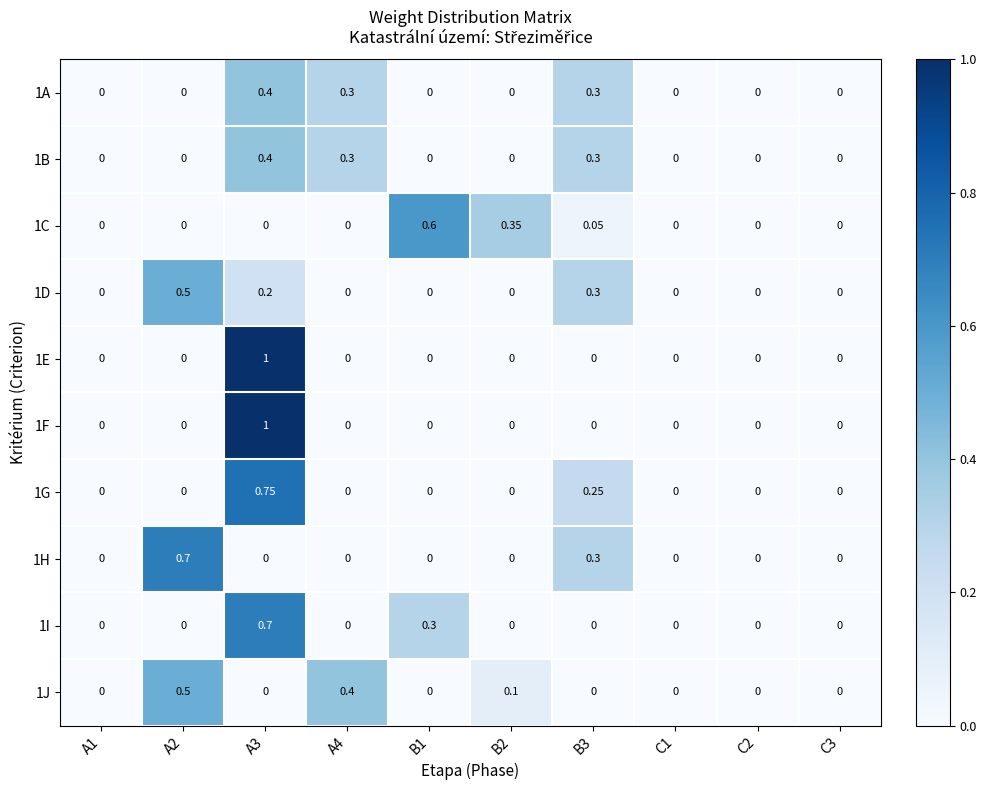

Between B2 and C2, which series saw the biggest shift?

1C